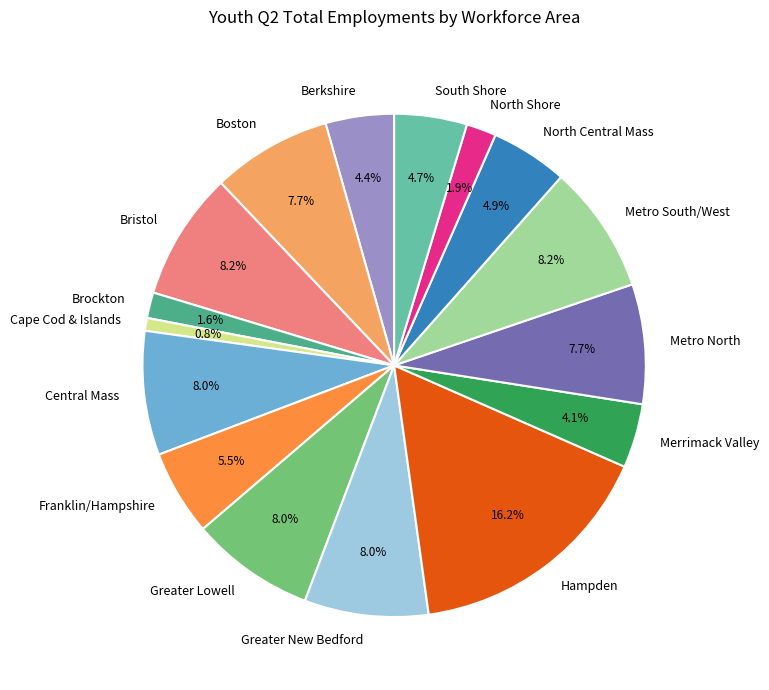

Which category has the biggest portion of the pie?

Hampden